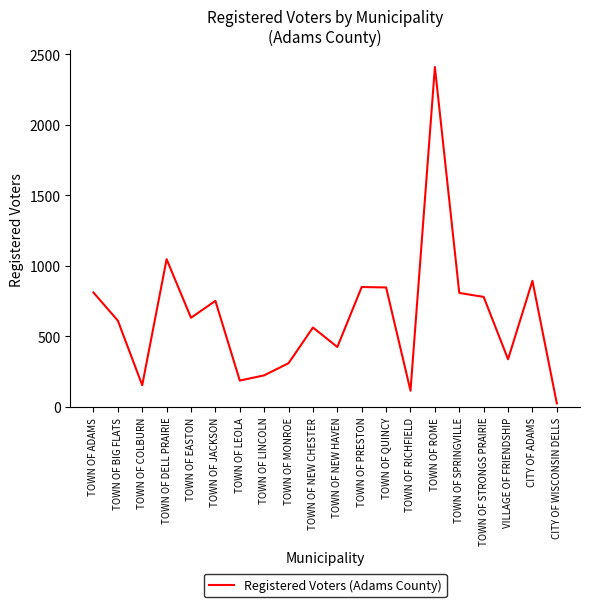

How many lines are shown in the chart?

1